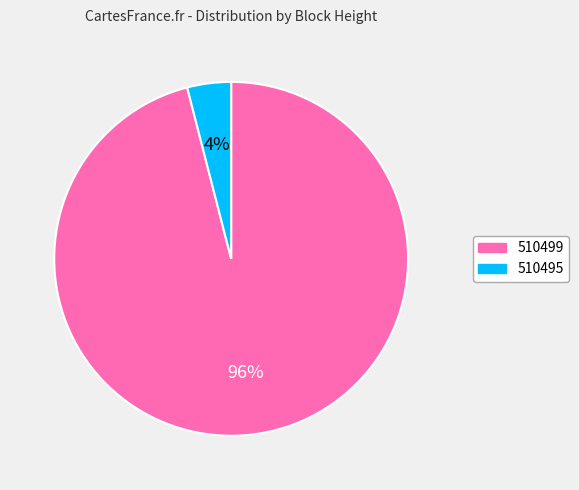

Between 510499 and 510495, which is larger?

510499